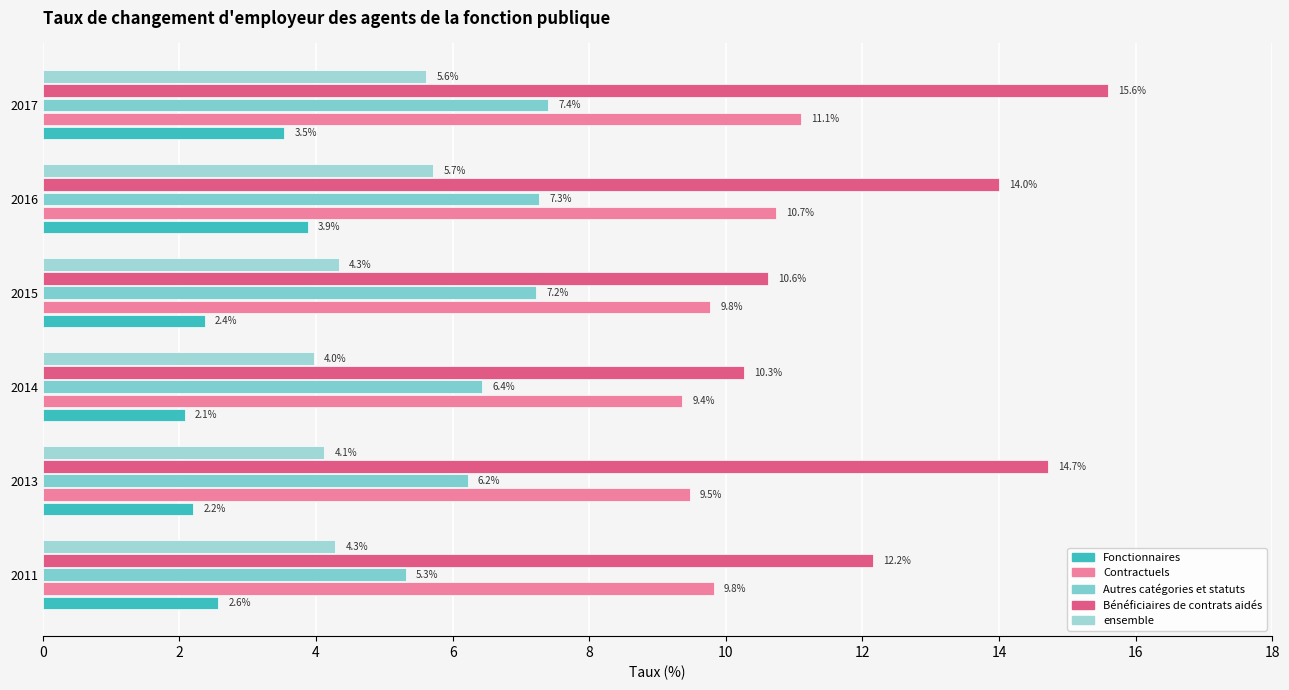

Count the number of categories in the chart.

6